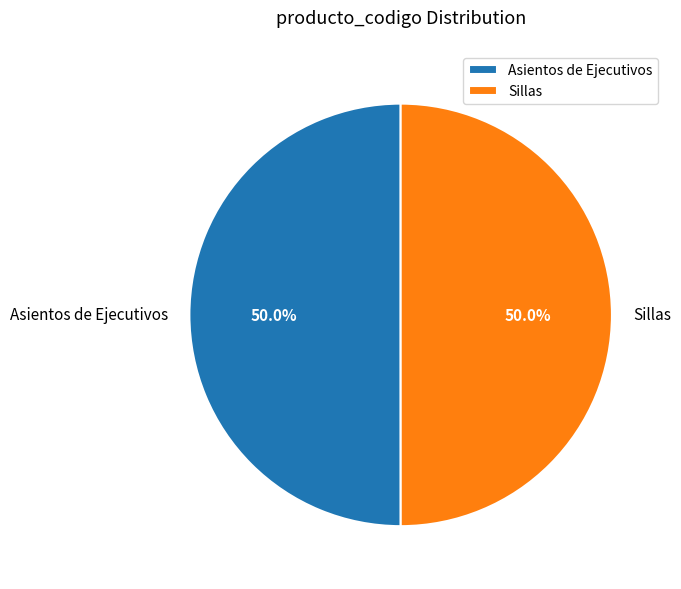

To the nearest percent, what is the combined percentage of Sillas and Asientos de Ejecutivos?

100%